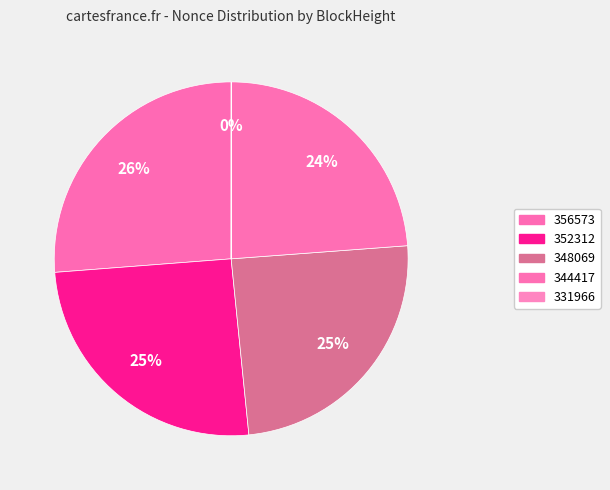

What portion of the pie excludes 331966?

100.0%